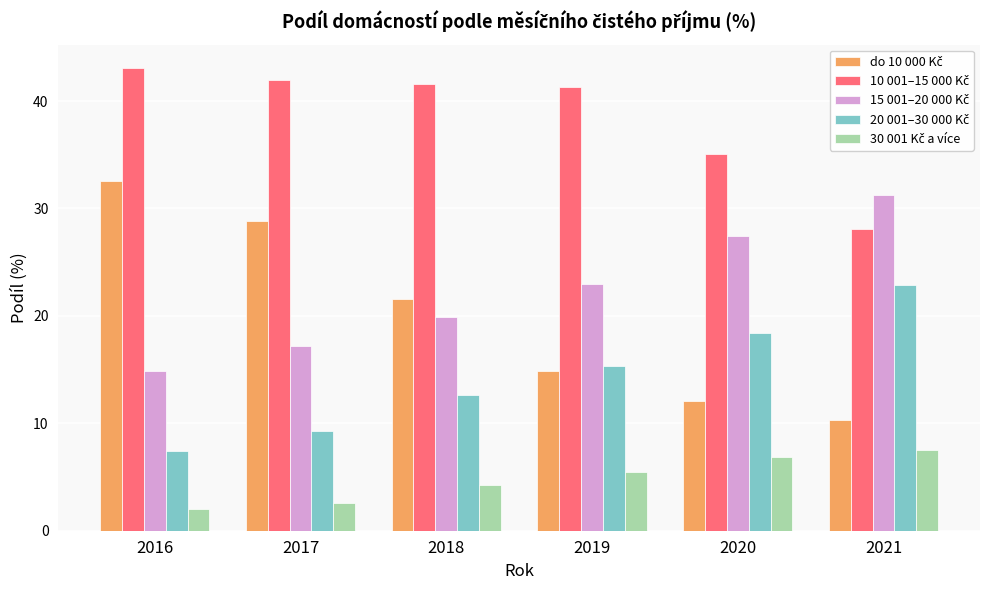

What is the total value across all series at 2021?

100.1